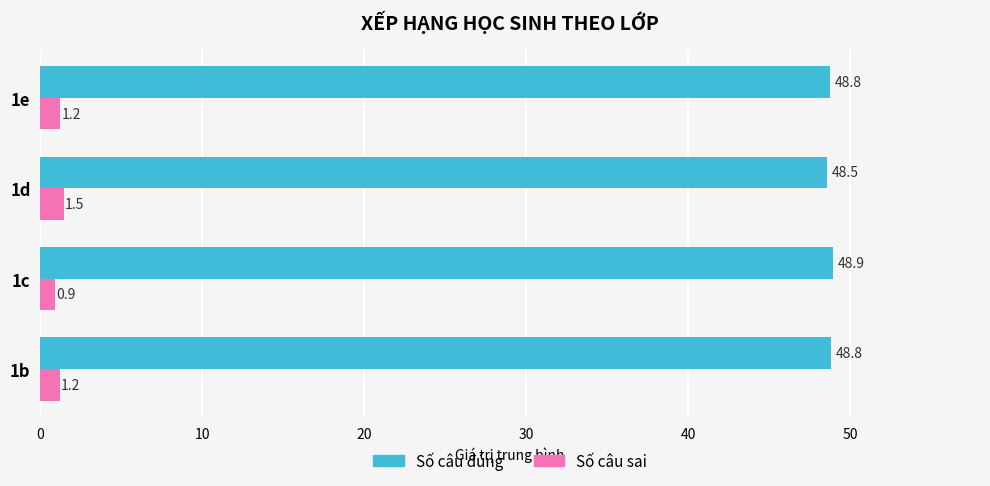

Rank the series by their average value, from highest to lowest.

Số câu đúng, Số câu sai